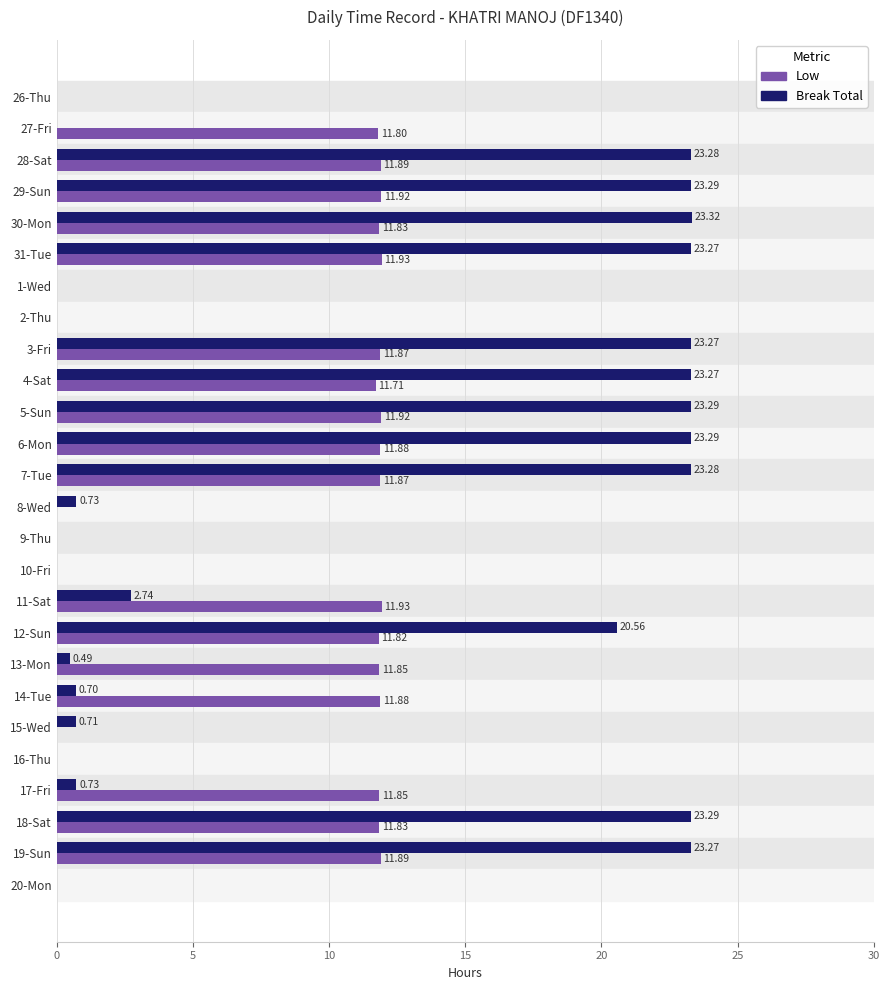

Is the value of Break Total at 13-Mon greater than the value of Low at 26-Thu?

Yes